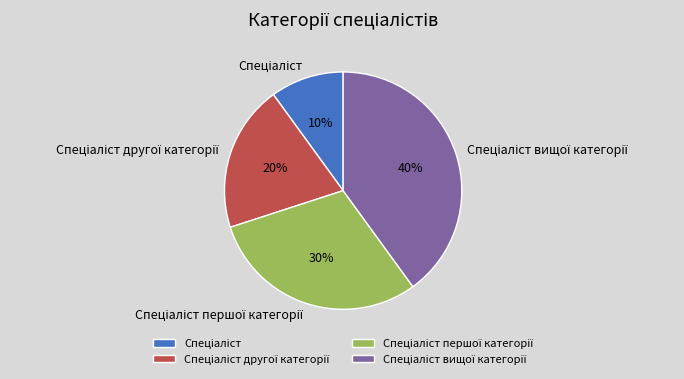

To the nearest percent, what is the difference between the largest and smallest slice percentages?

30%